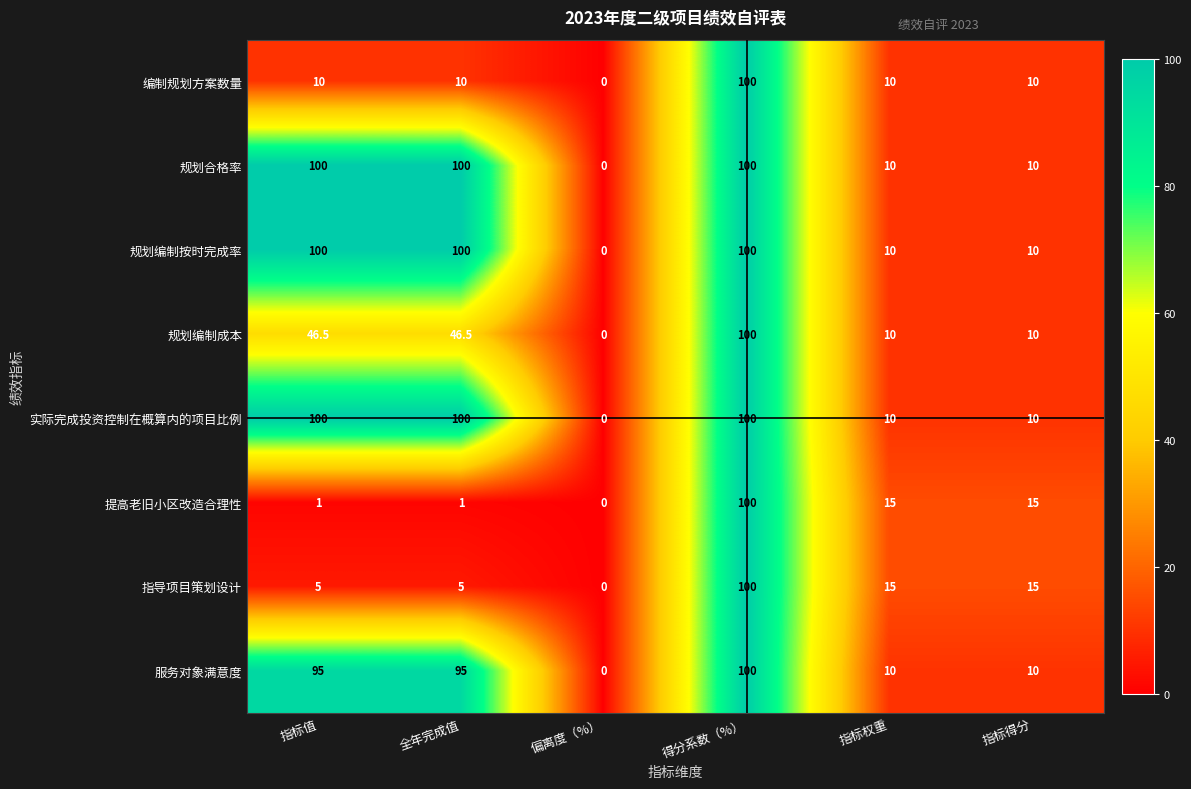

The value of 服务对象满意度 at 指标权重 is 17.5. True or false?

False